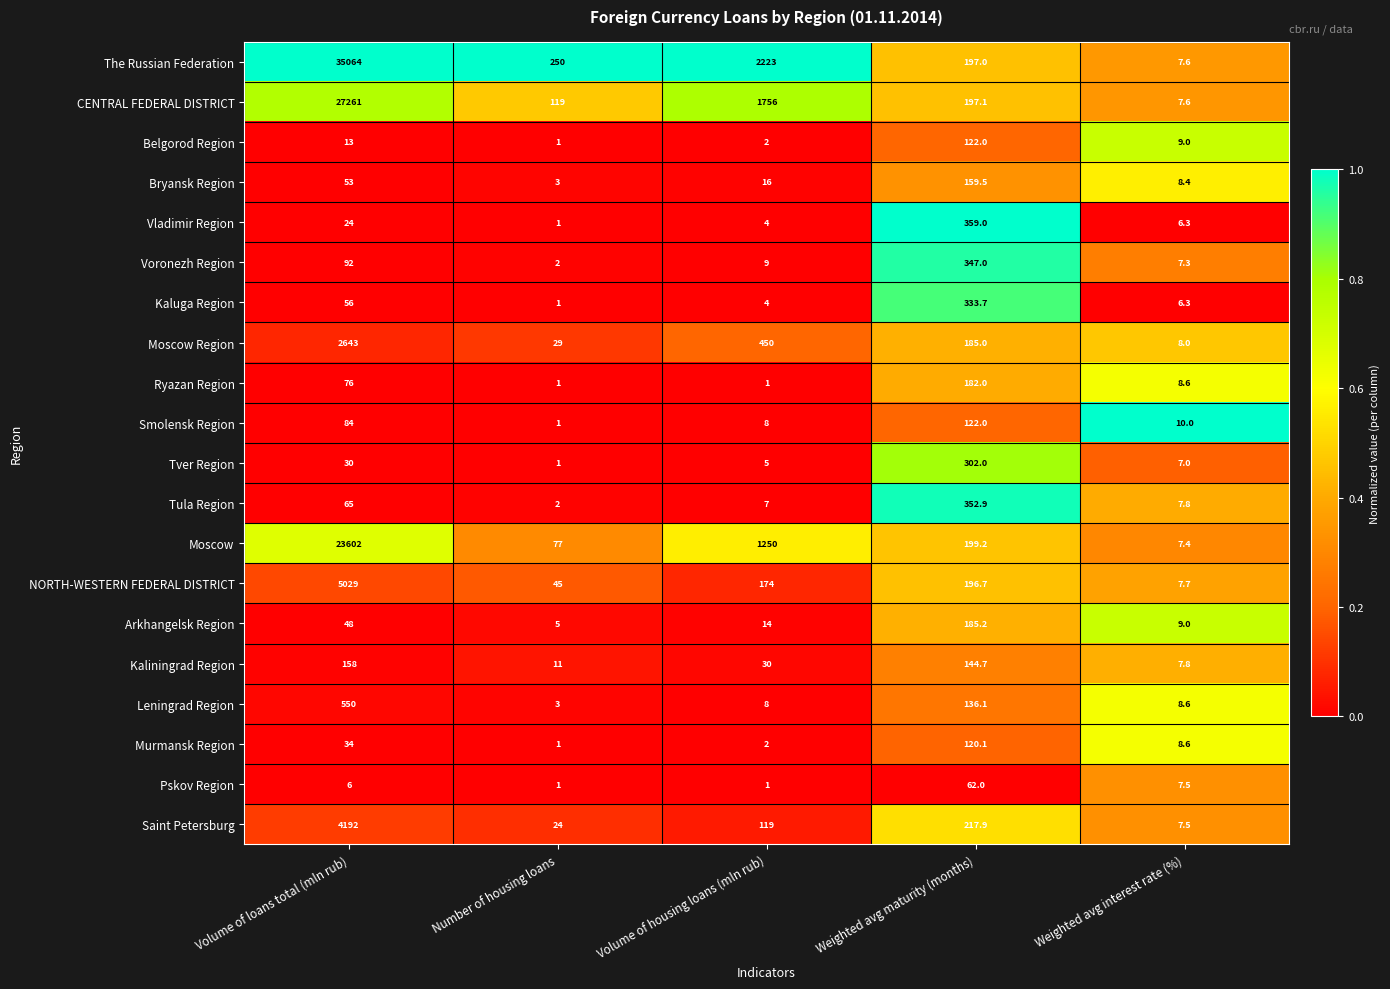

What is the difference between the highest and lowest values at Weighted avg interest rate (%)?

3.7